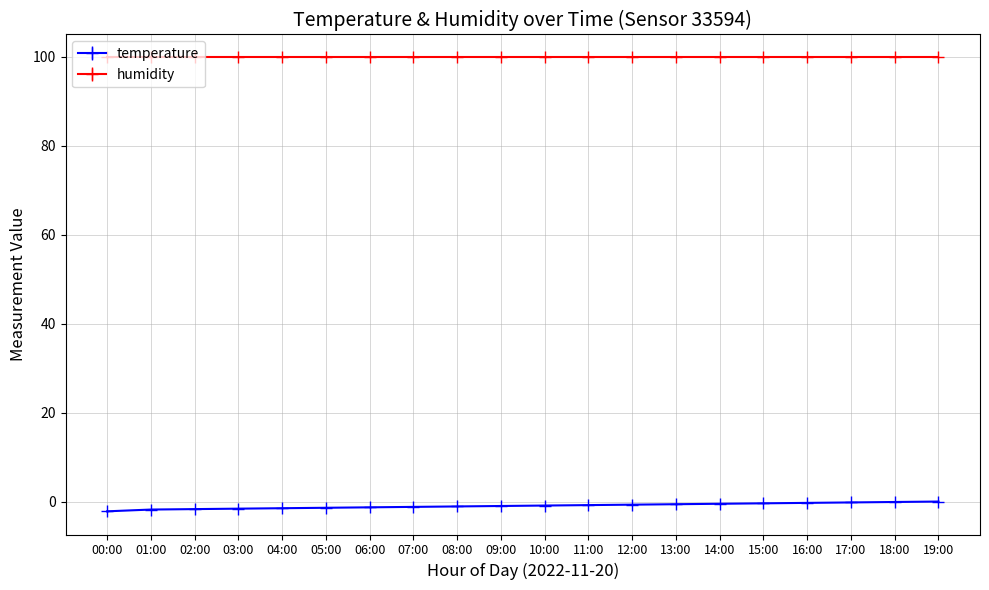

Rank the series by their maximum value, from highest to lowest.

humidity, temperature